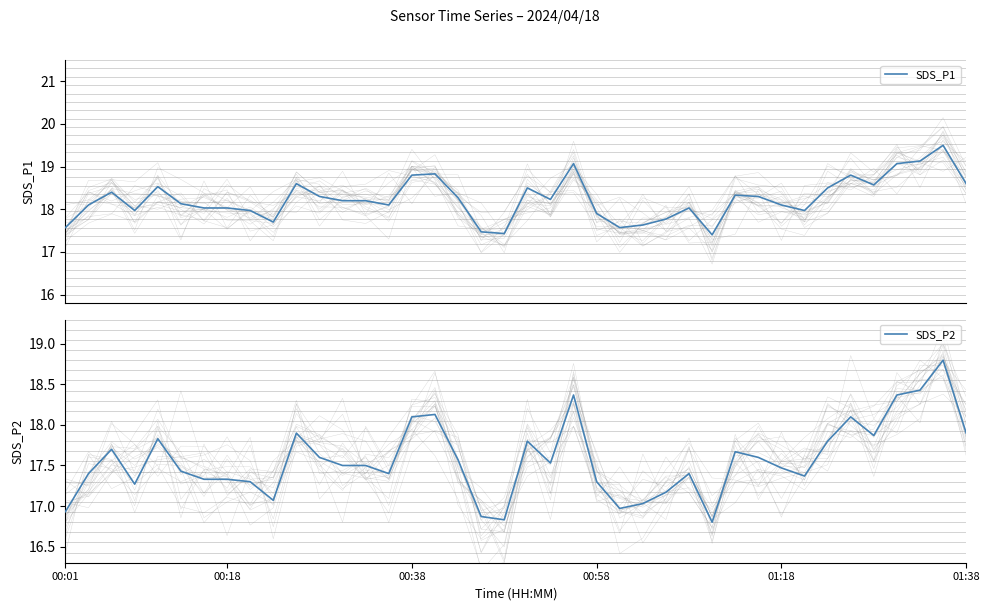

Is the value of SDS_P1 at 7 greater than the value of SDS_P2 at 11?

Yes